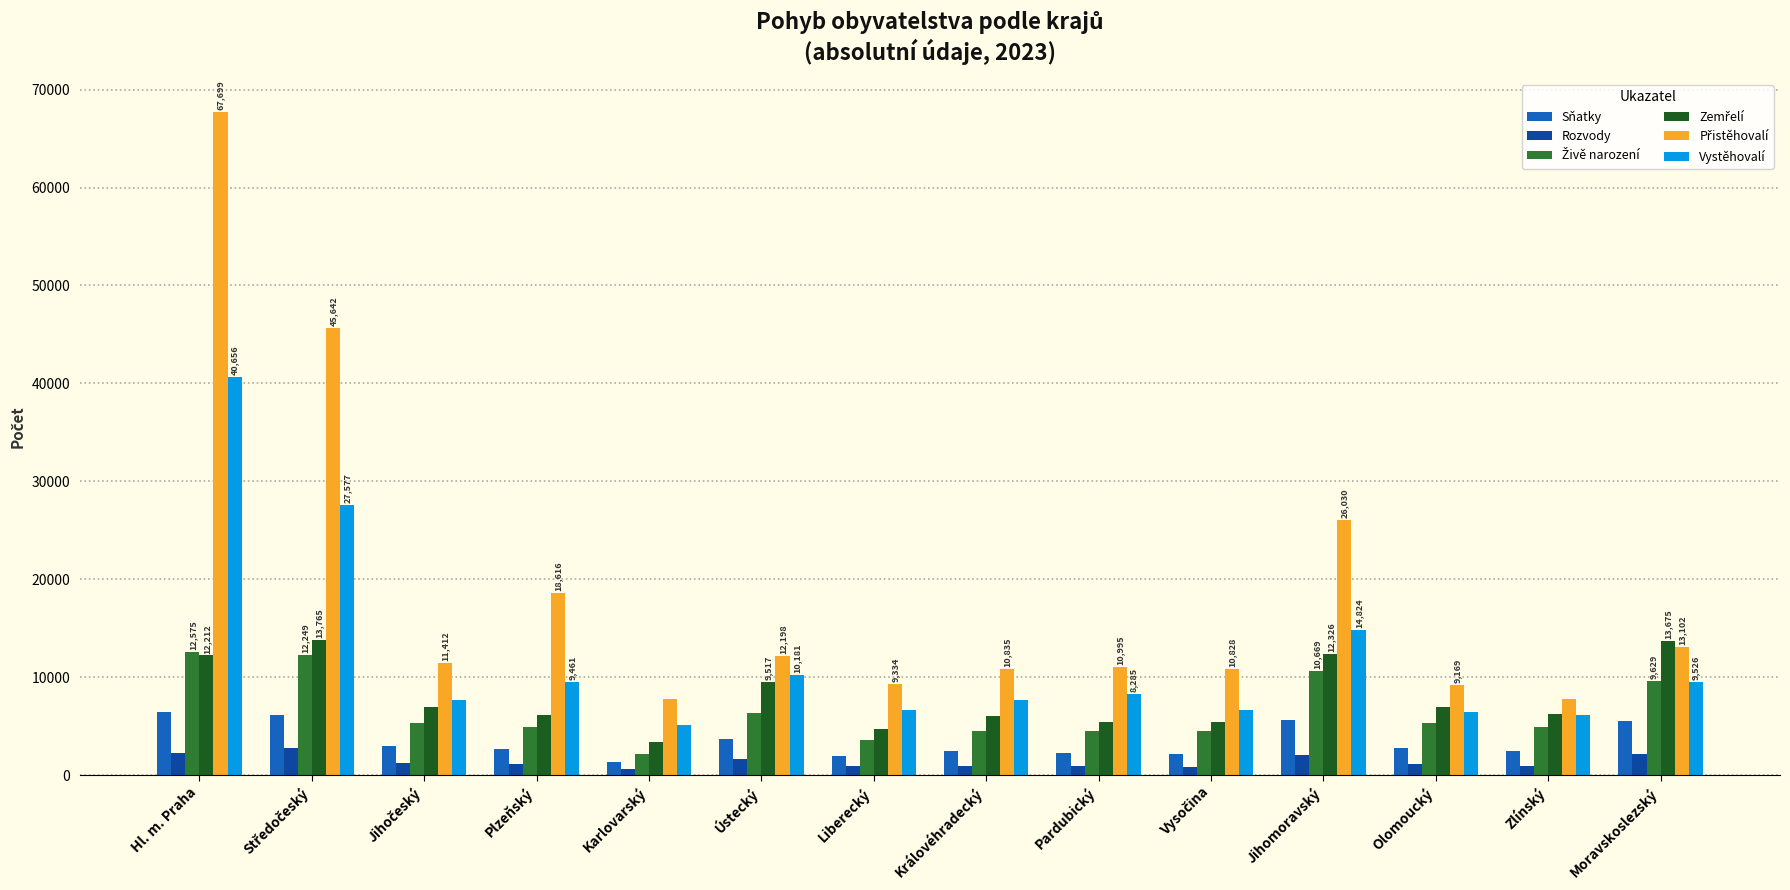

What is the maximum value shown in the chart?

67699